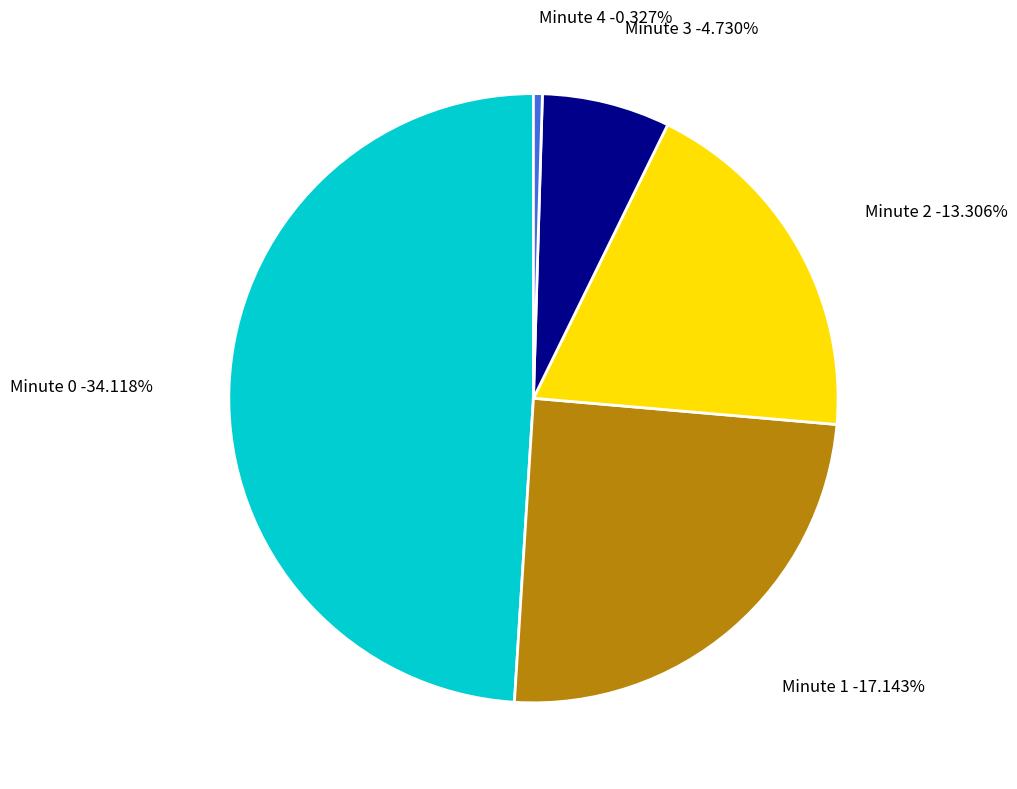

Does Minute 3 account for over 50% of the chart?

No